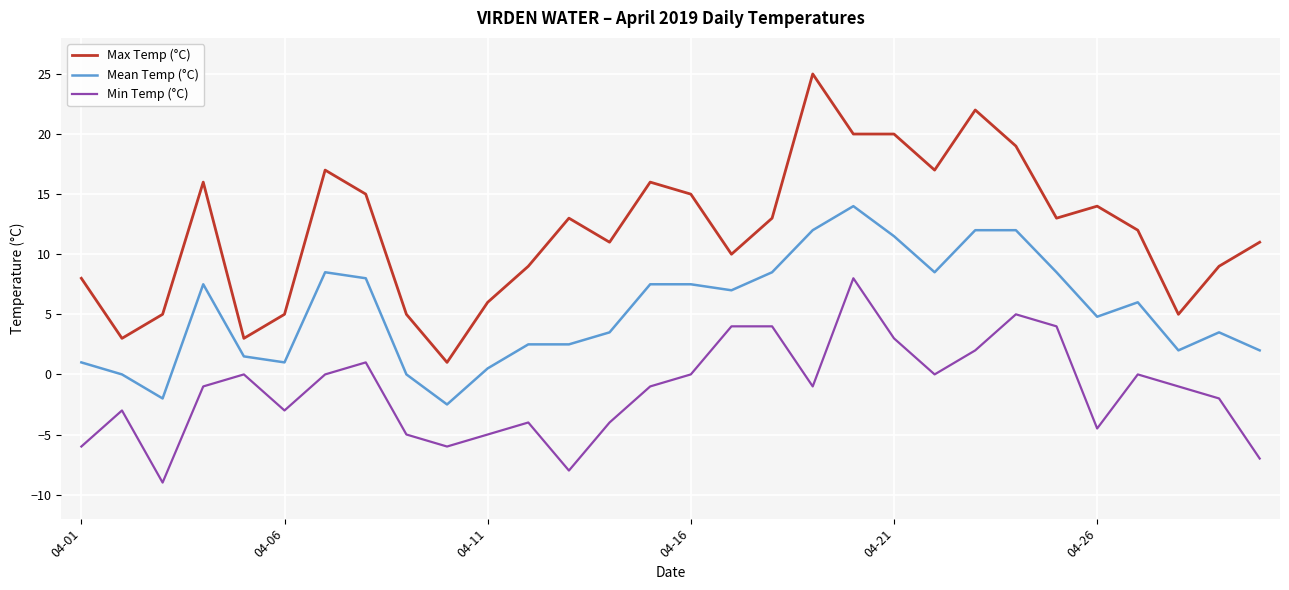

True or false: Max Temp (°C) and Min Temp (°C) intersect in this chart.

False